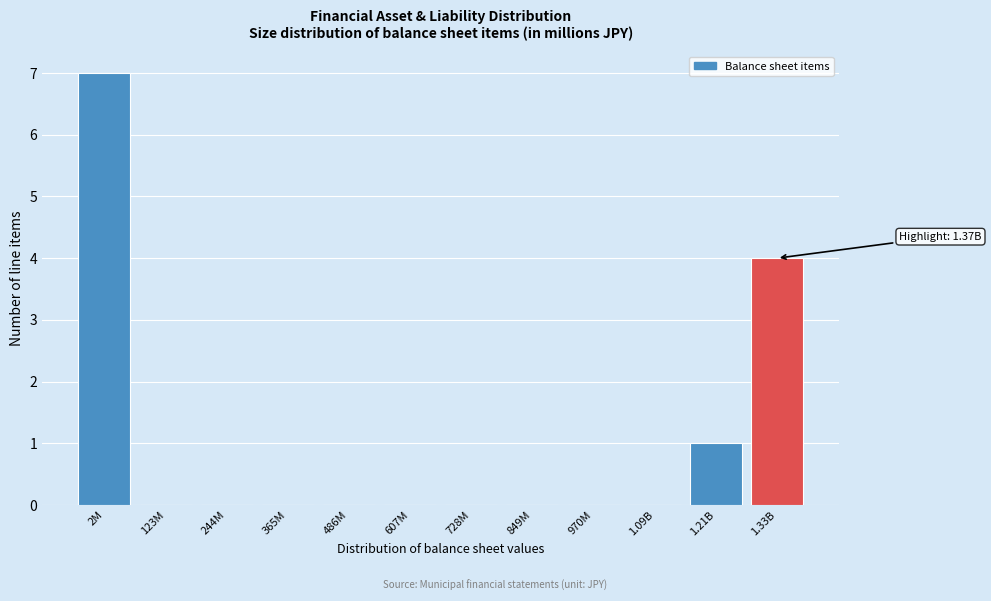

Reading left to right, list all the values displayed in this chart.

2M=7	123M=0	244M=0	365M=0	486M=0	607M=0	728M=0	849M=0	970M=0	1.09B=0	1.21B=1	1.33B=4